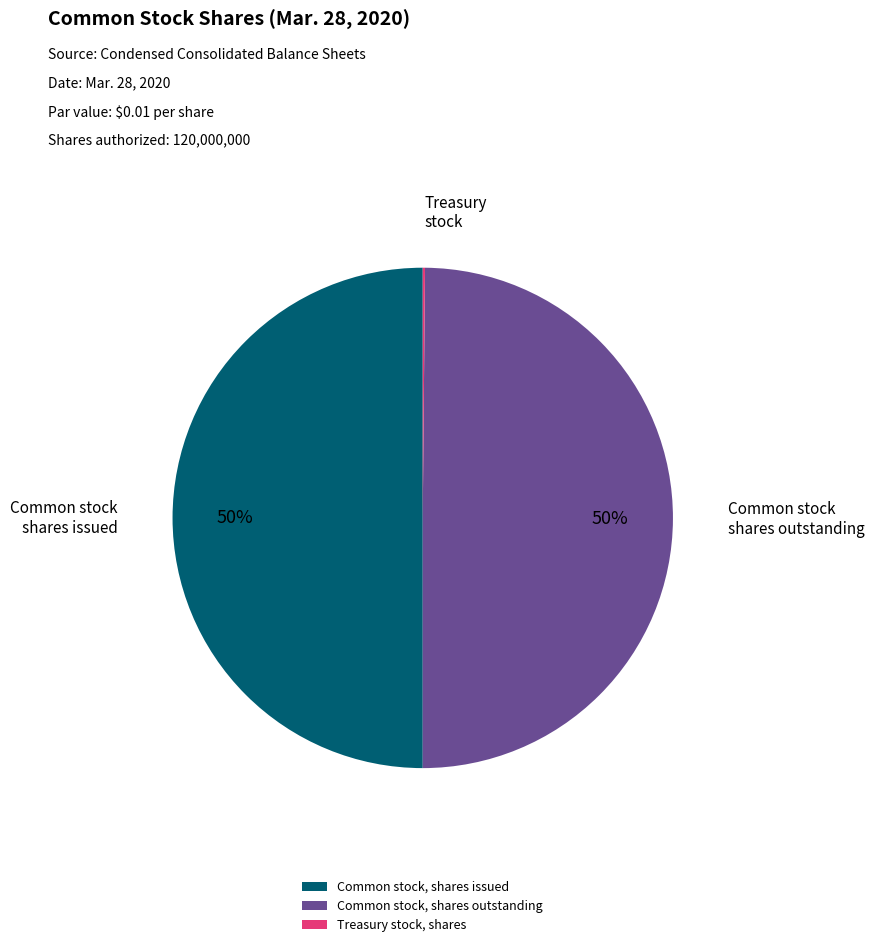

True or false: Common stock, shares outstanding accounts for 37% of the total.

False